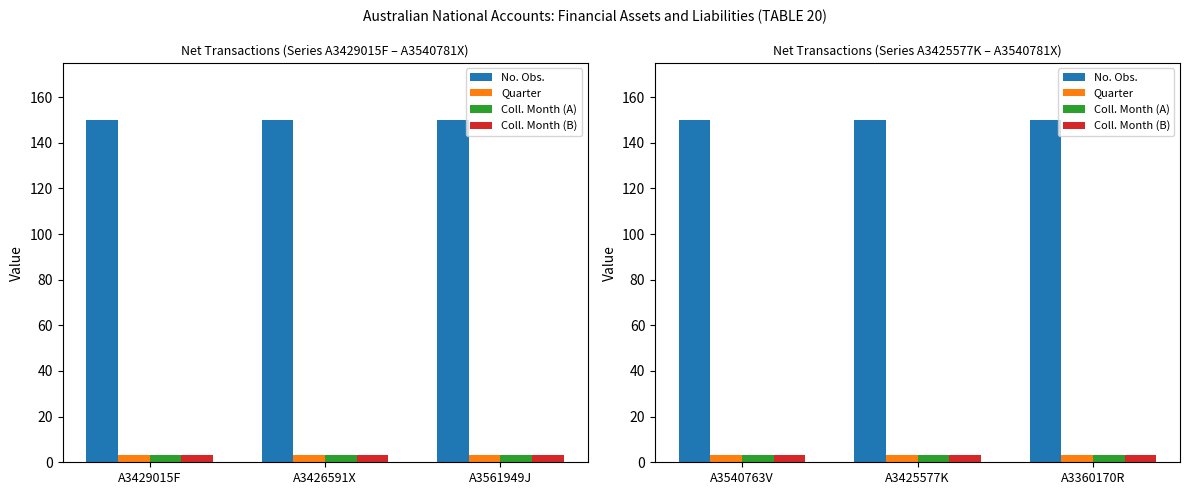

What value does the Coll. Month (A) series have at A3360170R?

3